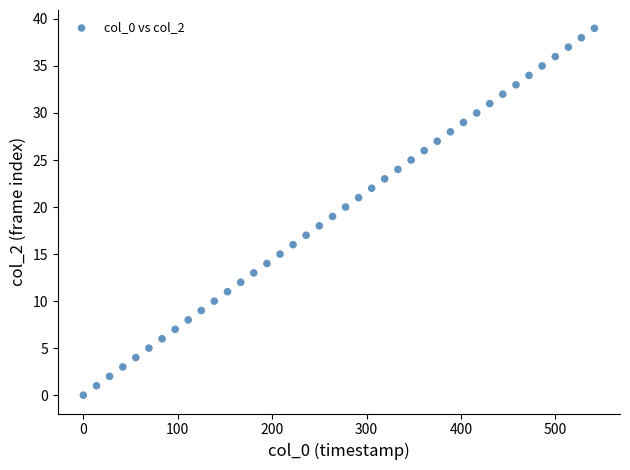

What is the range of Y values (max minus min)?

39